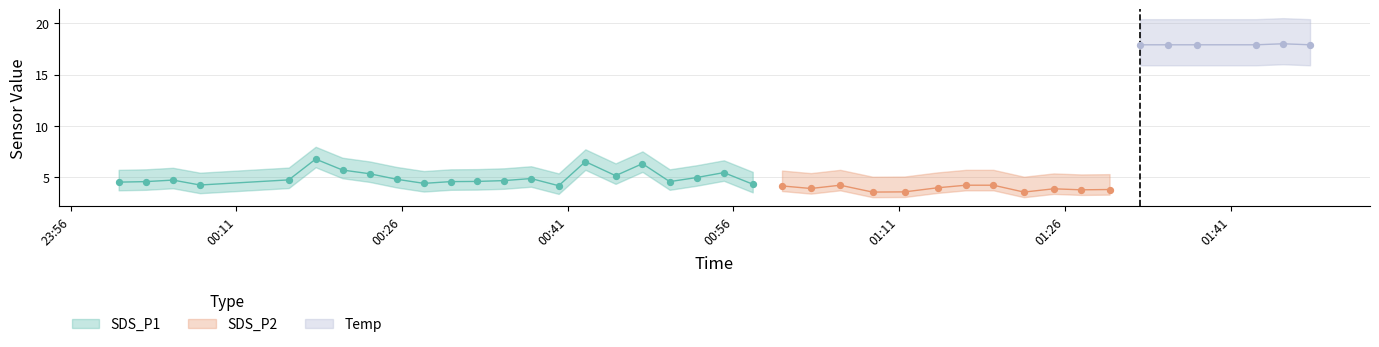

What are all the series names shown in the legend?

SDS_P1, SDS_P2, Temp